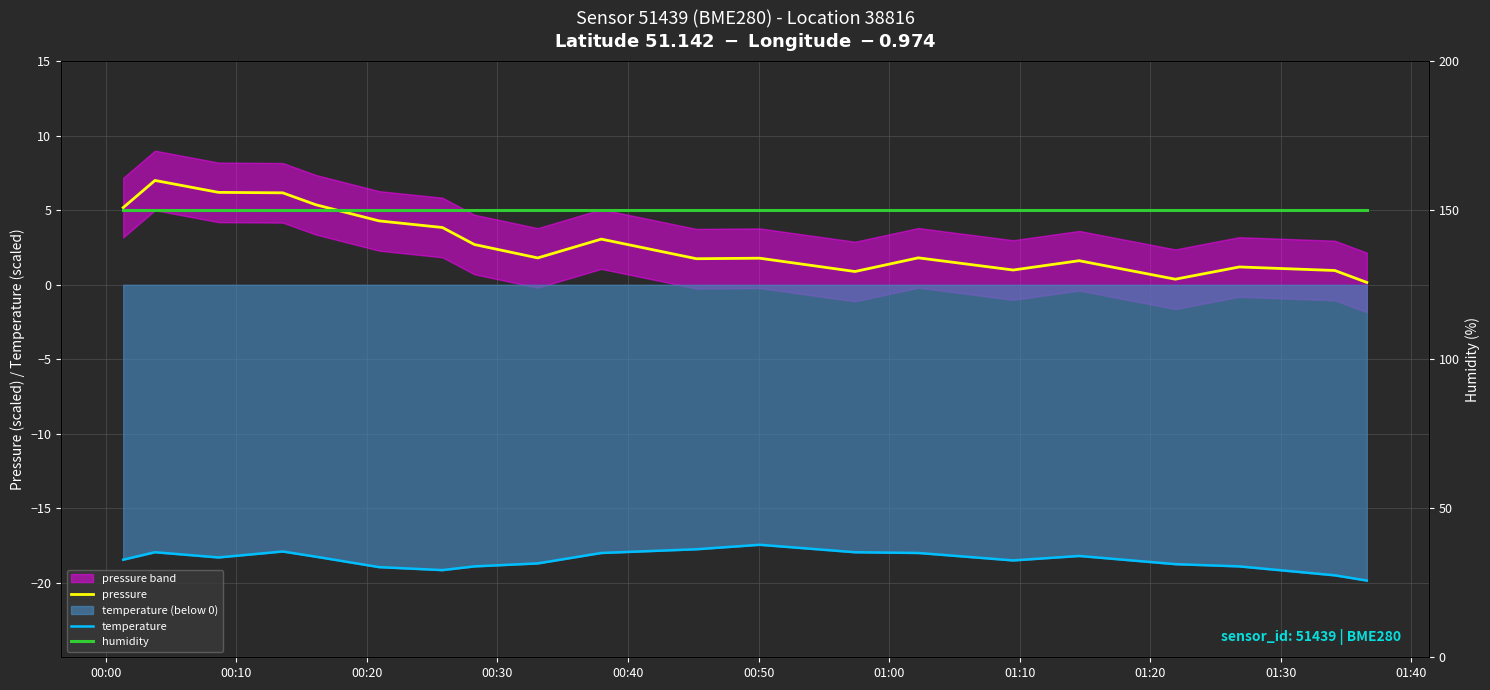

How many interior local valleys does the pressure series have?

5